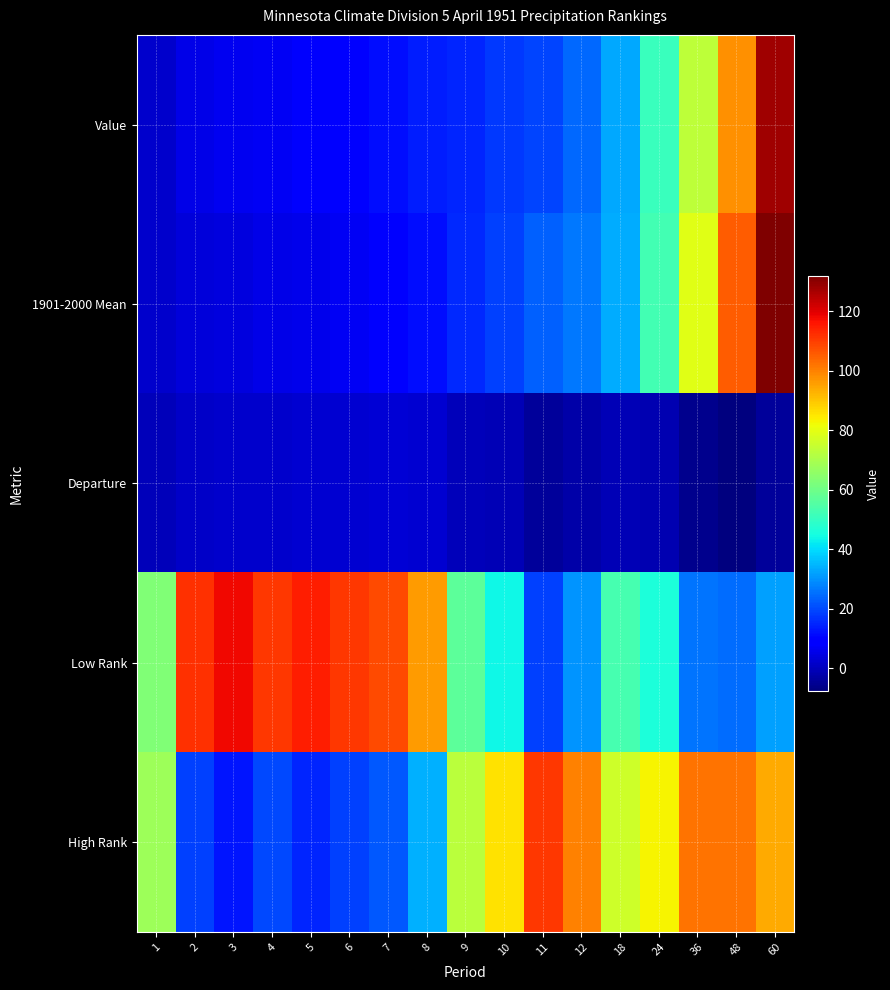

Which has a higher value, 3 or 18?

18